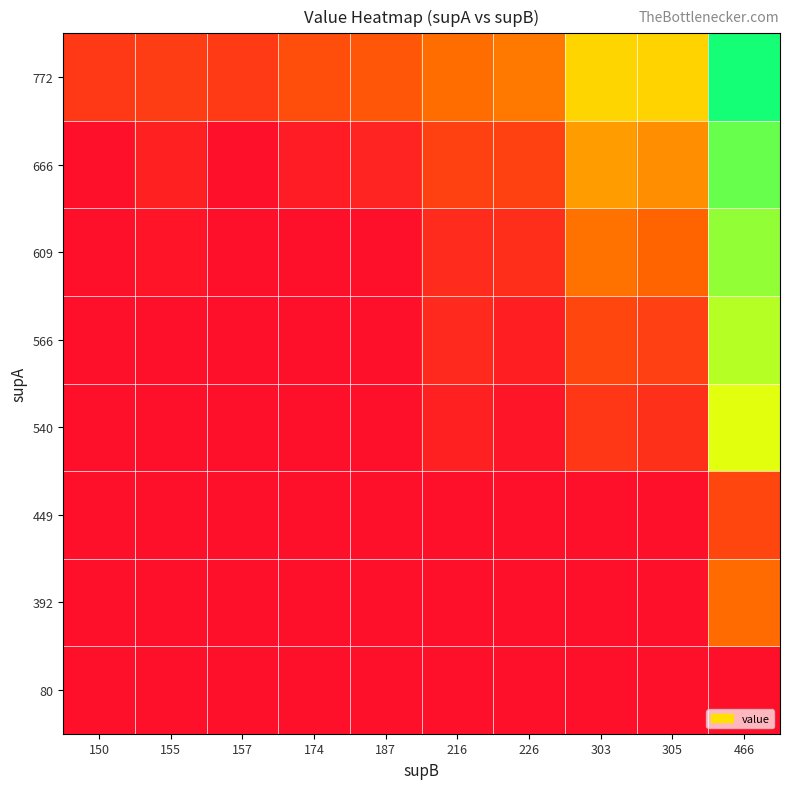

At which category is the sum across all series the highest?

466